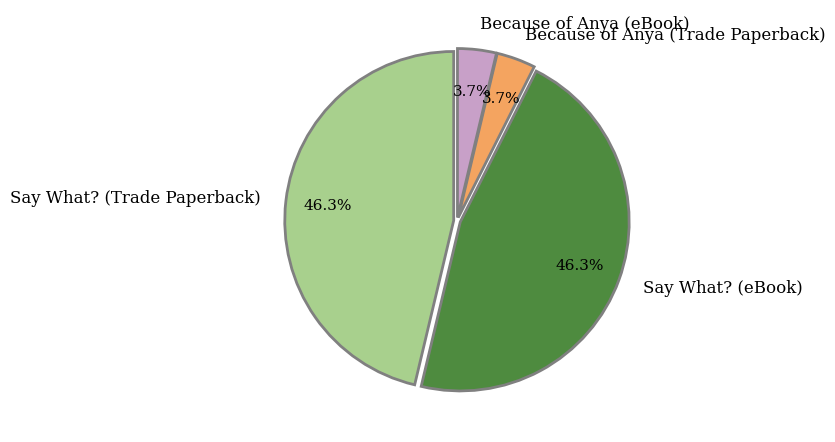

The Say What? (Trade Paperback) slice represents 55% of the pie. True or false?

False